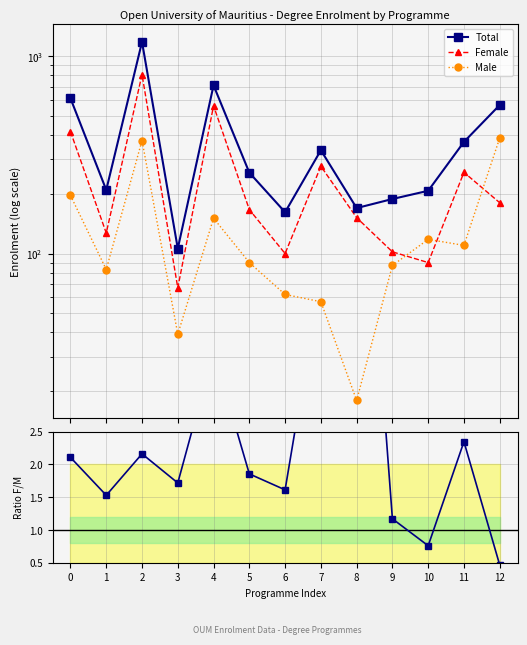

Is the value of Female/Male ratio at 0 greater than the value of Female at 3?

No